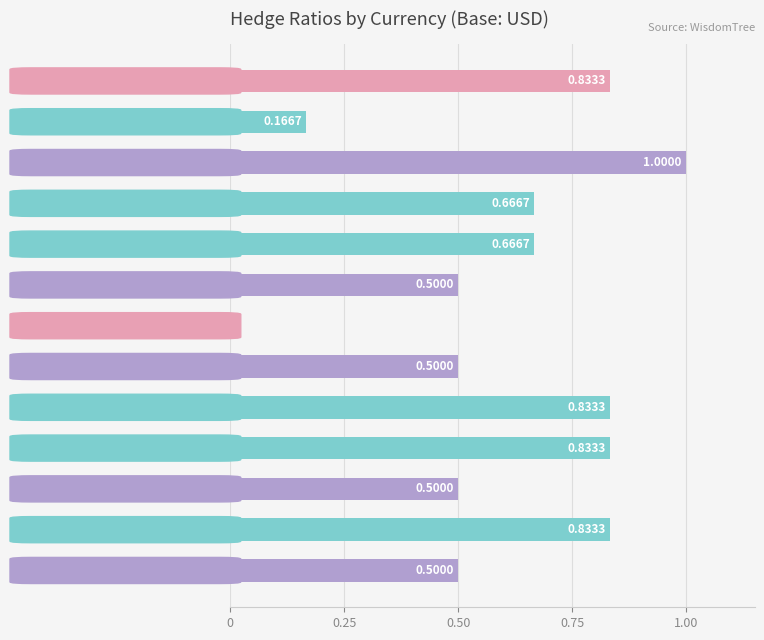

Between SGD and CHF, which is larger?

CHF